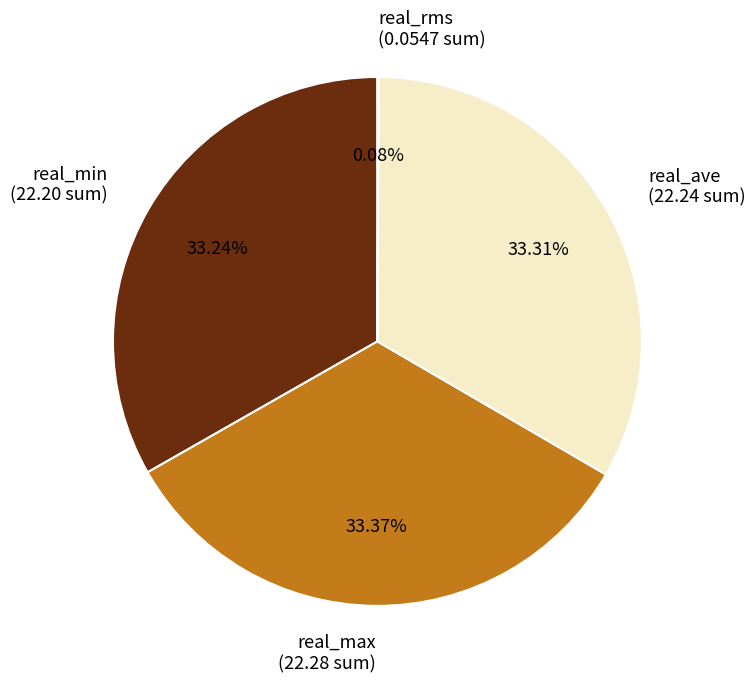

What is the ratio of the value at real_ave (22.24 sum) to the value at real_min (22.20 sum)?

1.0